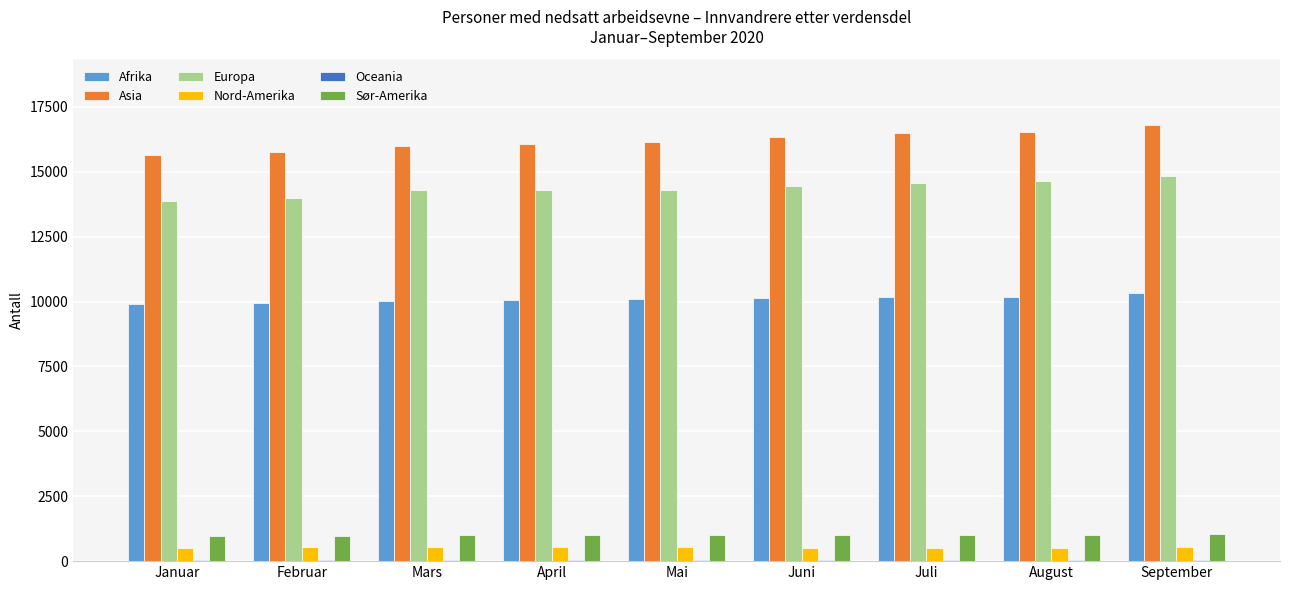

Which series has the largest range (max minus min)?

Asia